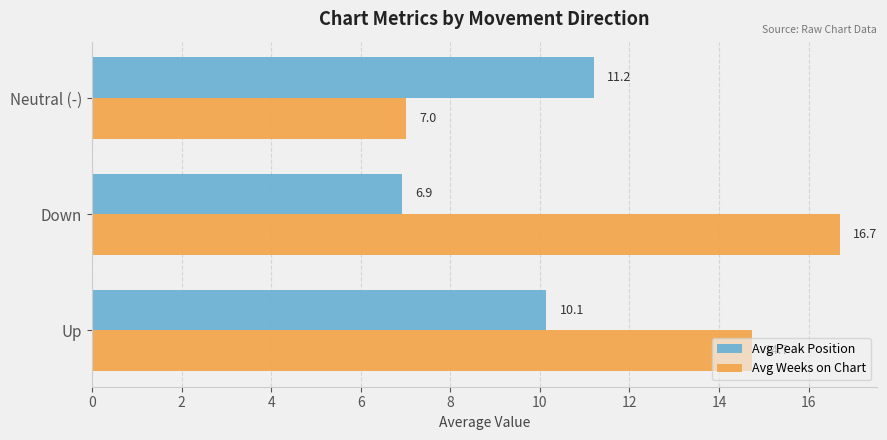

What is the sum of all Avg Peak Position values?

28.3